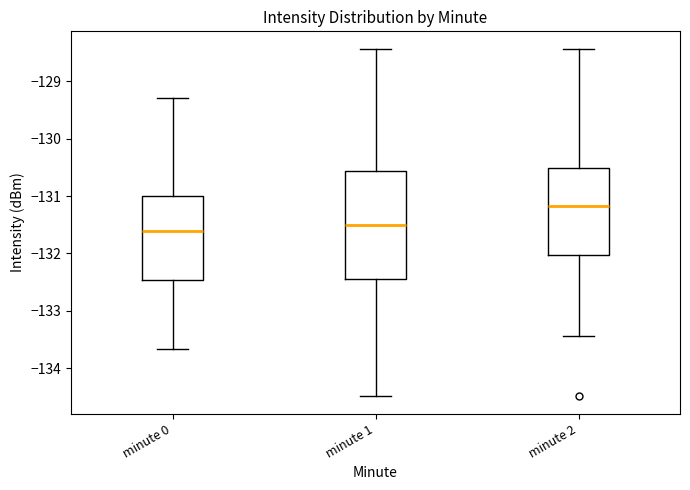

Which box's median line is the highest?

minute 2